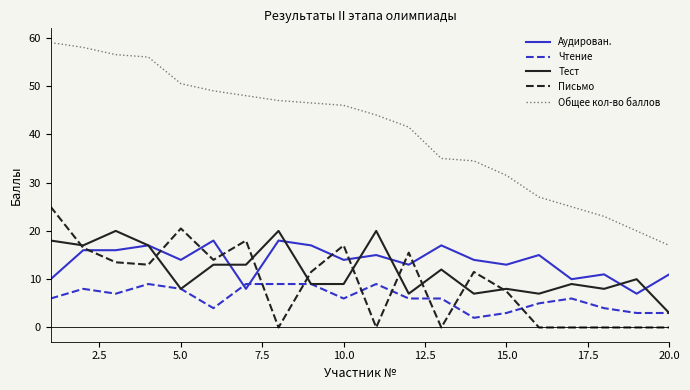

Reading right to left, what are all the values shown in this chart?

Аудирован.: 11.0	7.0	11.0	10.0	15.0	13.0	14.0	17.0	13.0	15.0	14.0	17.0	18.0	8.0	18.0	14.0	17.0	16.0	16.0	10.0
Чтение: 3.0	3.0	4.0	6.0	5.0	3.0	2.0	6.0	6.0	9.0	6.0	9.0	9.0	9.0	4.0	8.0	9.0	7.0	8.0	6.0
Тест: 3.0	10.0	8.0	9.0	7.0	8.0	7.0	12.0	7.0	20.0	9.0	9.0	20.0	13.0	13.0	8.0	17.0	20.0	17.0	18.0
Письмо: 0.0	0.0	0.0	0.0	0.0	7.5	11.5	0.0	15.5	0.0	17.0	11.5	0.0	18.0	14.0	20.5	13.0	13.5	16.5	25.0
Общее кол-во баллов: 17.0	20.0	23.0	25.0	27.0	31.5	34.5	35.0	41.5	44.0	46.0	46.5	47.0	48.0	49.0	50.5	56.0	56.5	58.0	59.0